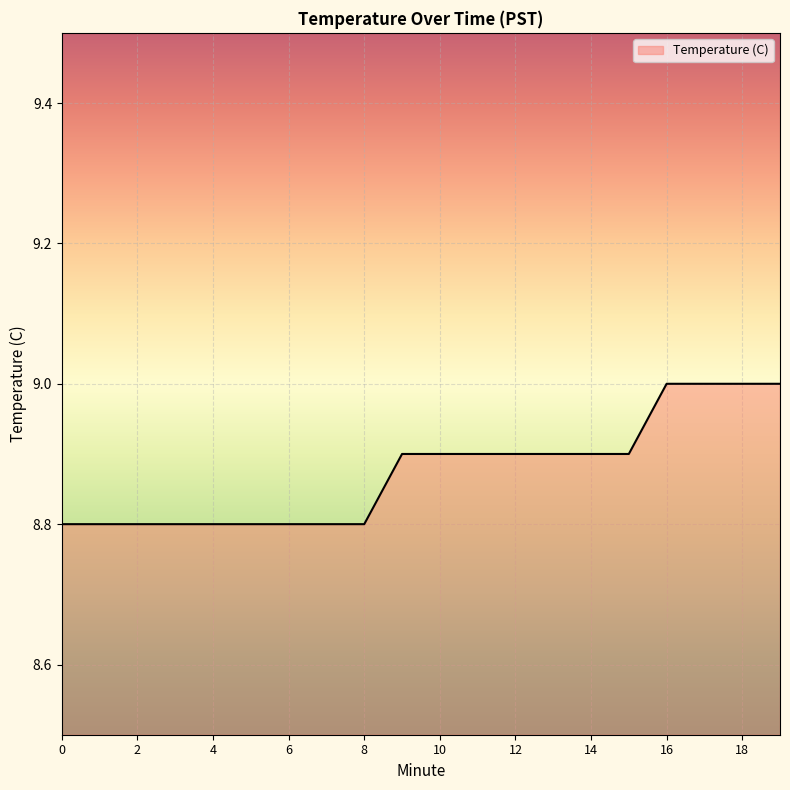

What is the smallest value displayed?

8.8